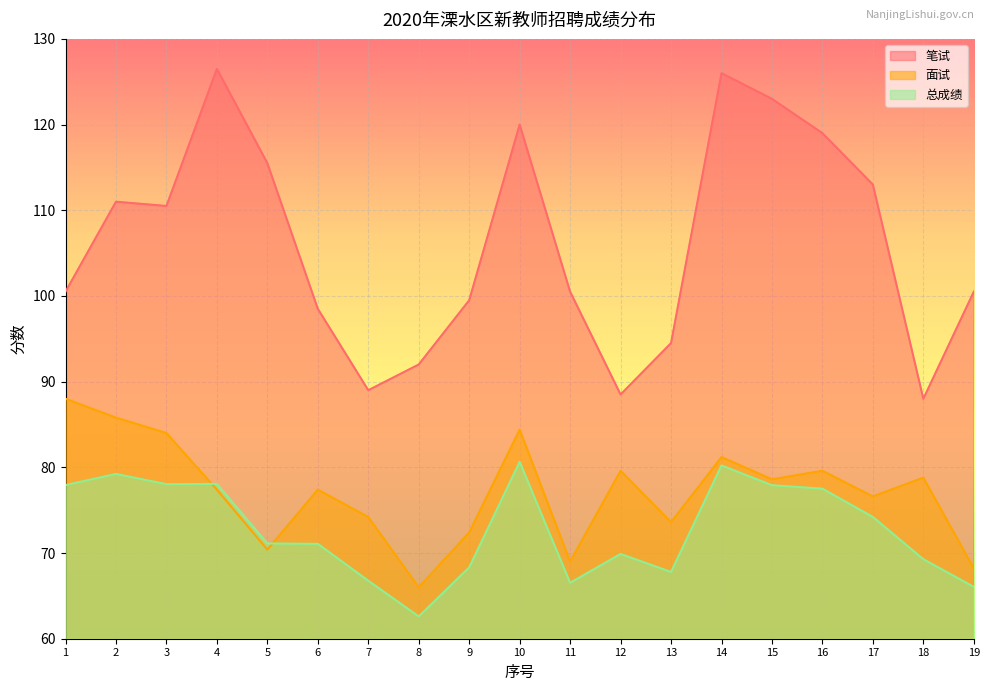

Reading left to right, what are all the values shown in this chart?

笔试: 1=100.5	2=111.0	3=110.5	4=126.5	5=115.5	6=98.5	7=89.0	8=92.0	9=99.5	10=120.0	11=100.5	12=88.5	13=94.5	14=126.0	15=123.0	16=119.0	17=113.0	18=88.0	19=100.5
面试: 1=88.0	2=85.8	3=84.0	4=77.4	5=70.4	6=77.4	7=74.2	8=66.0	9=72.4	10=84.4	11=69.0	12=79.6	13=73.6	14=81.2	15=78.6	16=79.6	17=76.6	18=78.8	19=68.2
总成绩: 1=77.9	2=79.2	3=78.0	4=78.1	5=71.1	6=71.1	7=66.8	8=62.6	9=68.3	10=80.6	11=66.5	12=69.9	13=67.8	14=80.2	15=77.9	16=77.5	17=74.2	18=69.3	19=66.0